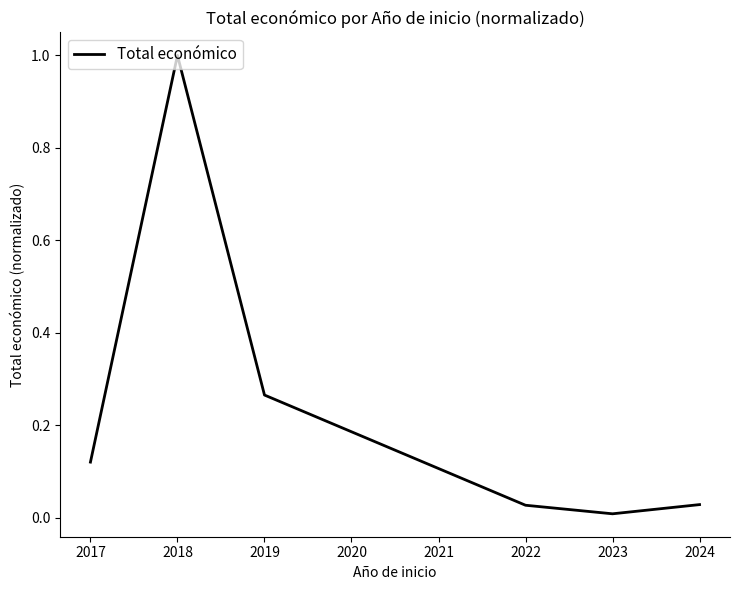

Between 2024 and 2019, which is larger?

2019